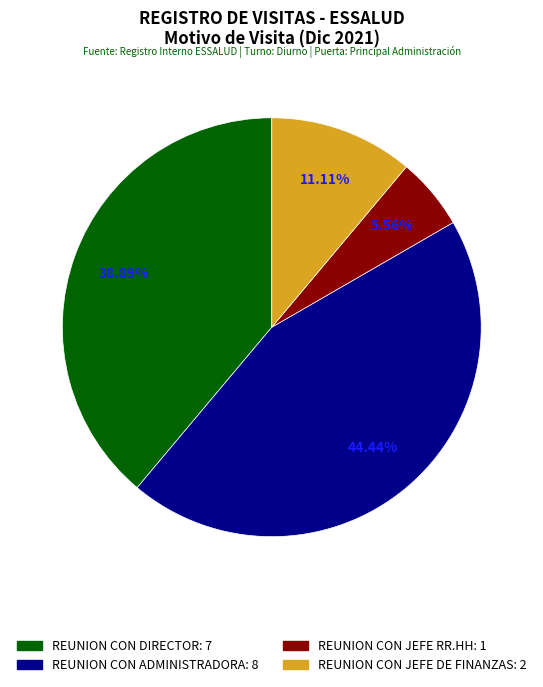

Rank the categories by value from lowest to highest.

REUNION CON JEFE RR.HH, REUNION CON JEFE DE FINANZAS, REUNION CON DIRECTOR, REUNION CON ADMINISTRADORA